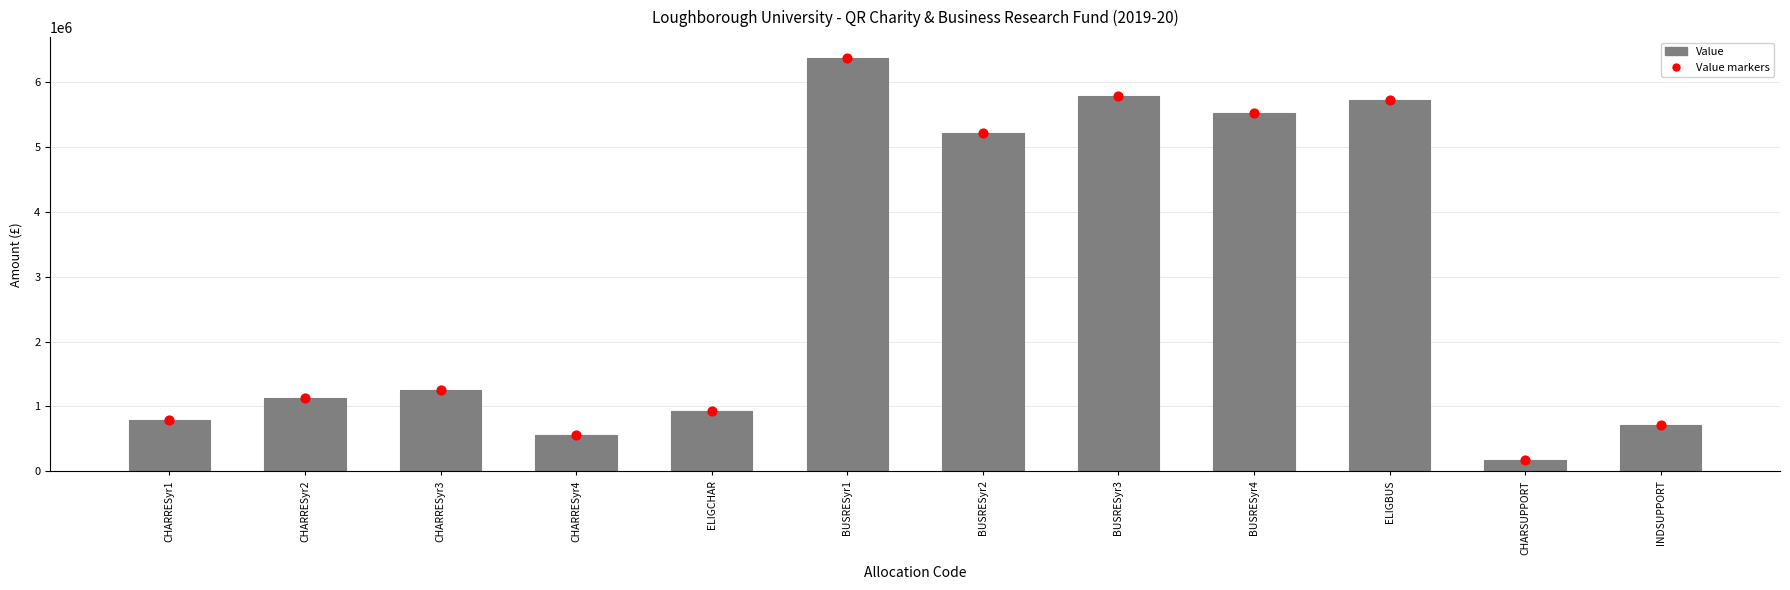

What is the change in value from ELIGCHAR to ELIGBUS?

+4787750